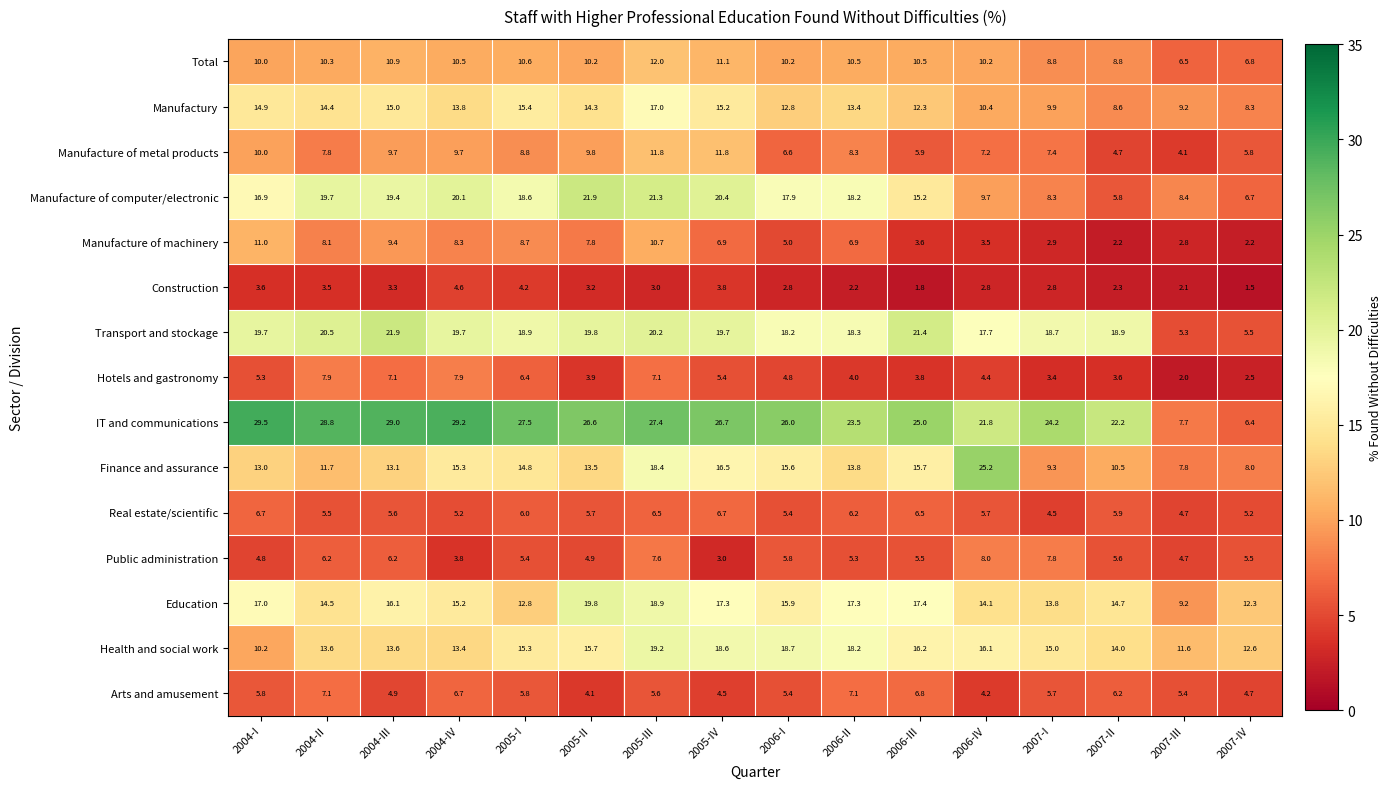

How many distinct data groups are displayed?

15